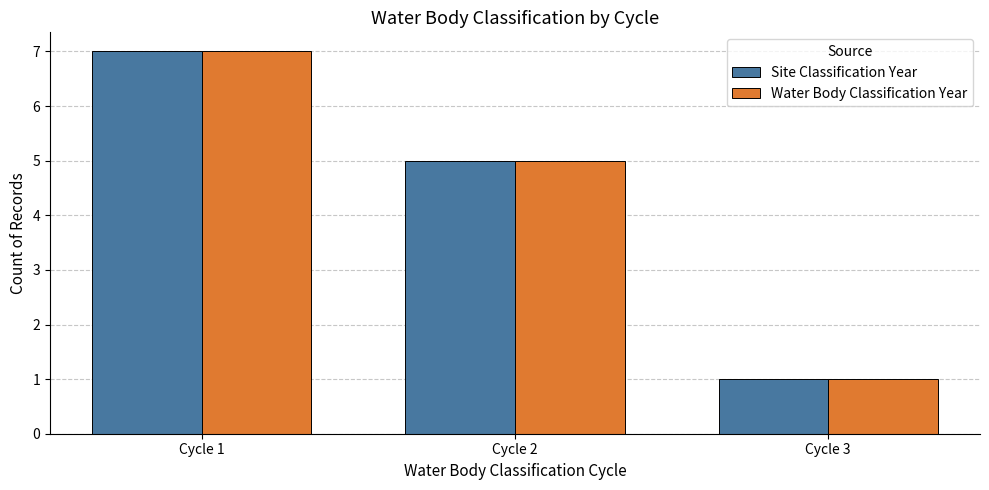

Which category has the lowest value in the Water Body Classification Year series?

Cycle 3